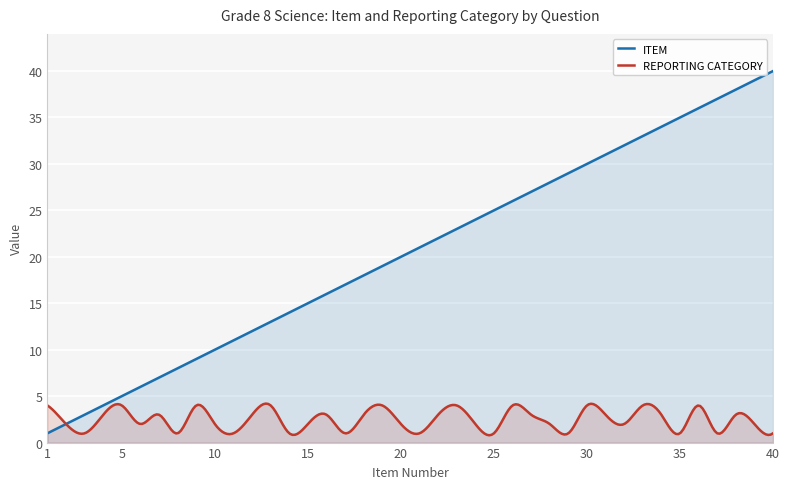

Does the chart display data point markers on the line(s)?

No